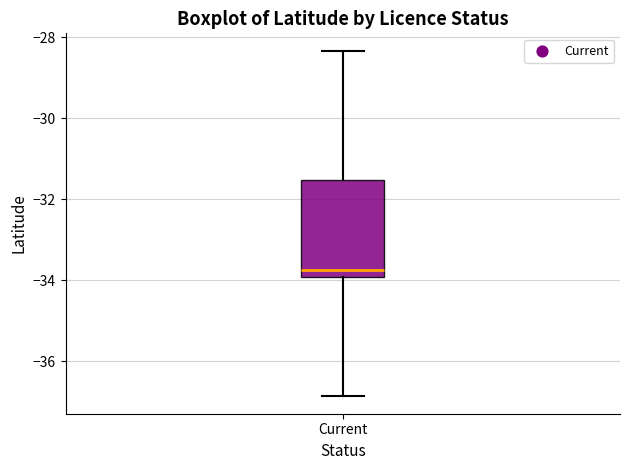

Transcribe this box plot: give where the median line is, the range the box spans, and where the two whiskers end, as read against the y-axis. The values are not printed on the chart, so give them approximately, as read against the axis.

median -33.8, box -34.0 to -31.6, whiskers -36.8 to -28.4